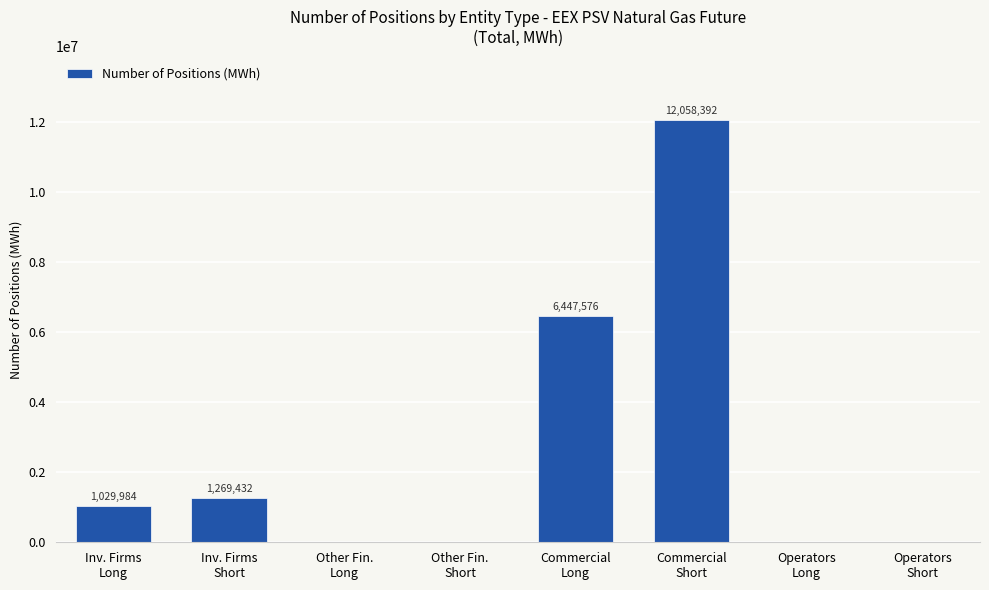

The value at Other Fin.
Short is 0. True or false?

True